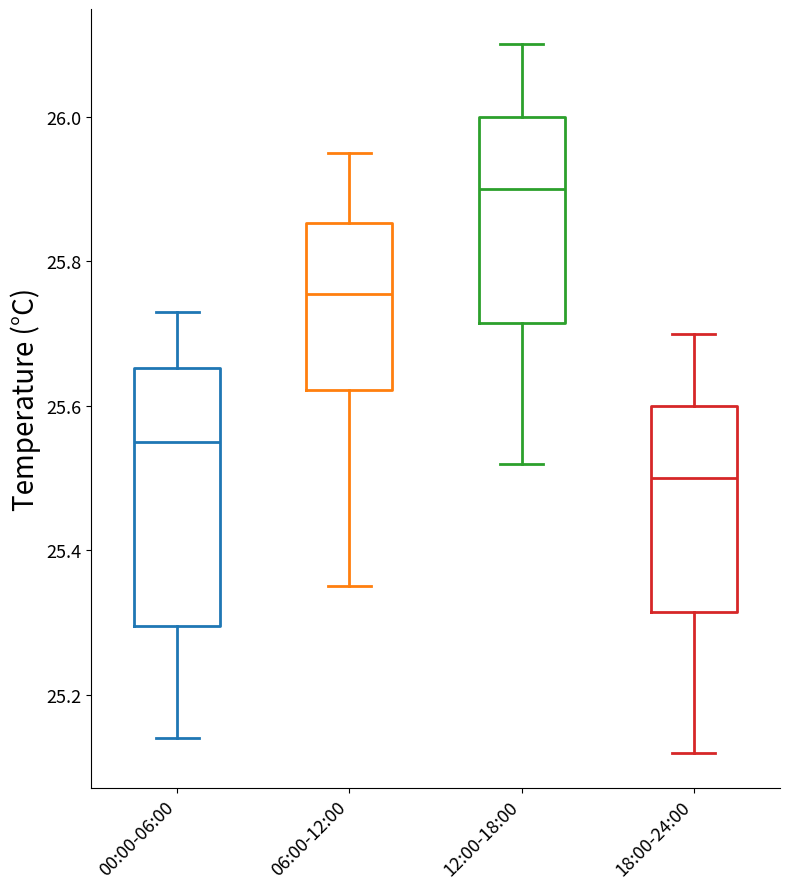

Reading left to right, transcribe this box plot: for each box, give where its median line is, the range the box spans, and where its two whiskers end, as read against the y-axis. The values are not printed on the chart, so give them approximately, as read against the axis.

00:00-06:00: median 25.56, box 25.30 to 25.66, whiskers 25.14 to 25.74
06:00-12:00: median 25.76, box 25.62 to 25.86, whiskers 25.36 to 25.96
12:00-18:00: median 25.90, box 25.72 to 26.00, whiskers 25.52 to 26.10
18:00-24:00: median 25.50, box 25.32 to 25.60, whiskers 25.12 to 25.70